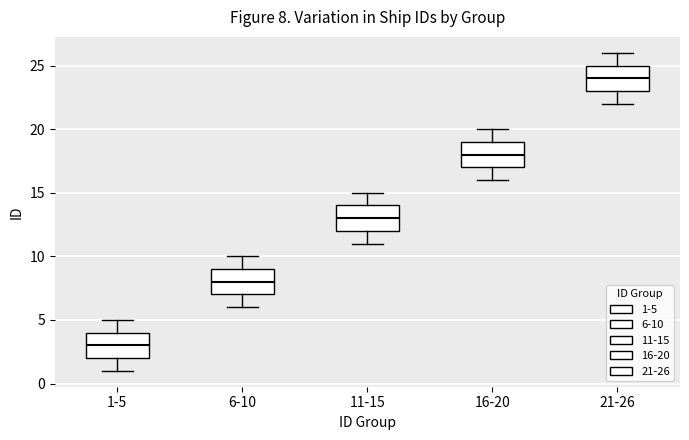

Which box's median line is the highest?

21-26